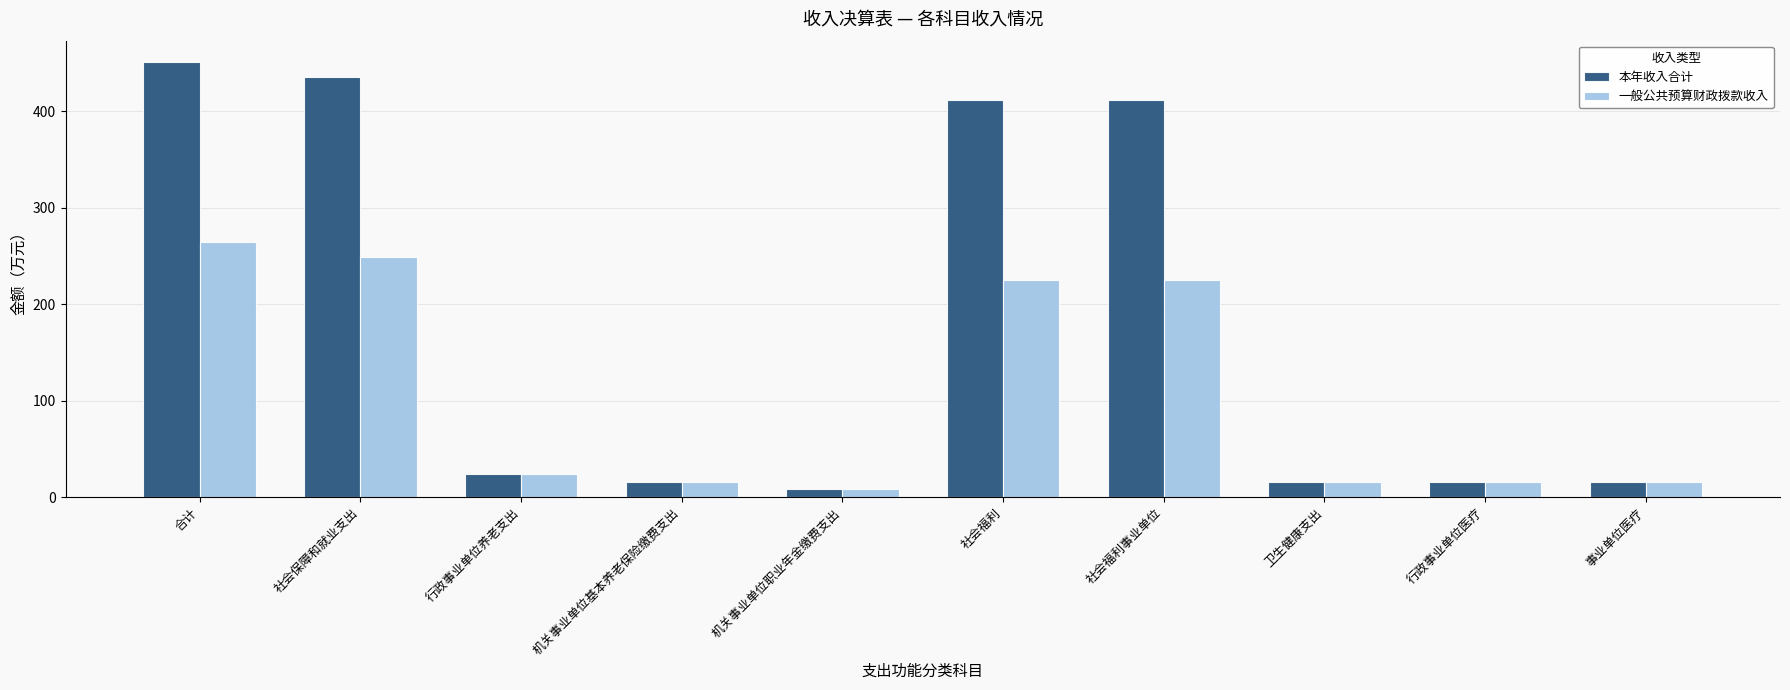

List the series in order of their peak value, highest first.

本年收入合计, 一般公共预算财政拨款收入